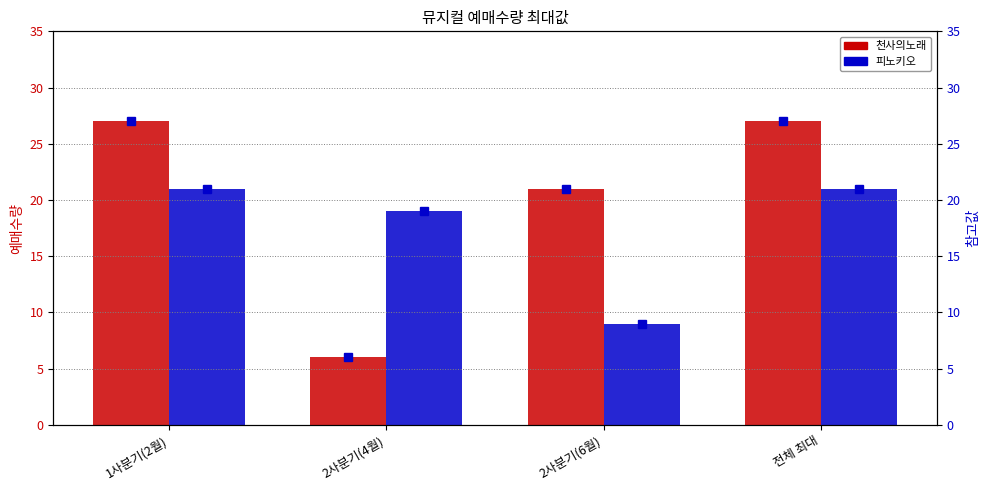

What is the difference between the second highest and second lowest values in the 천사의노래 series?

6